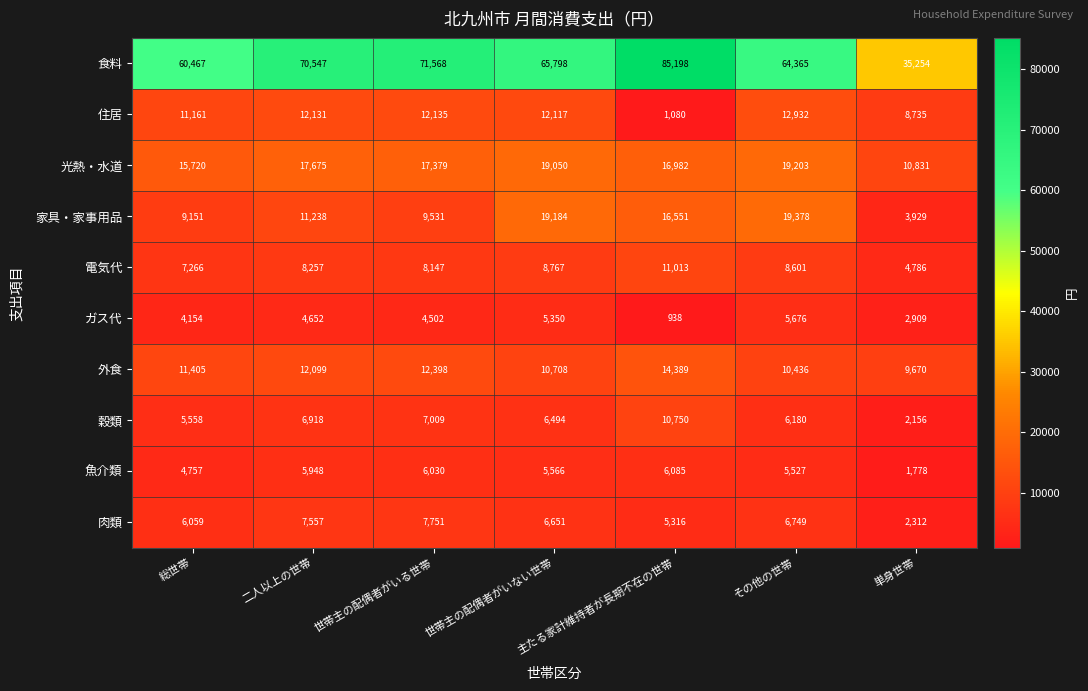

How many data points does each series have?

7